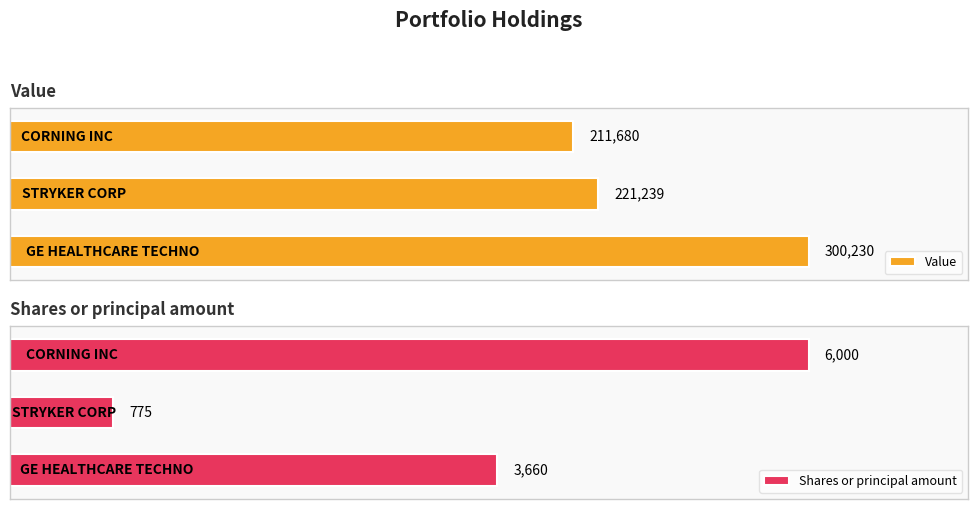

Between 0 and 1, which series saw the biggest shift?

Value